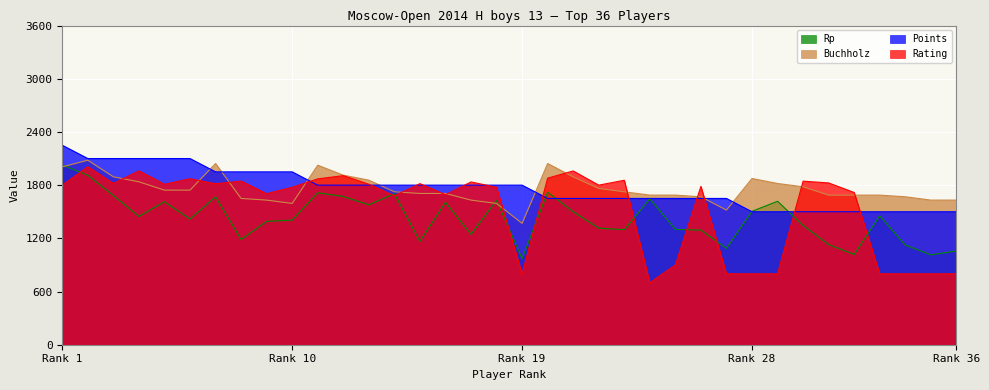

At which label does Buchholz reach its peak?

2